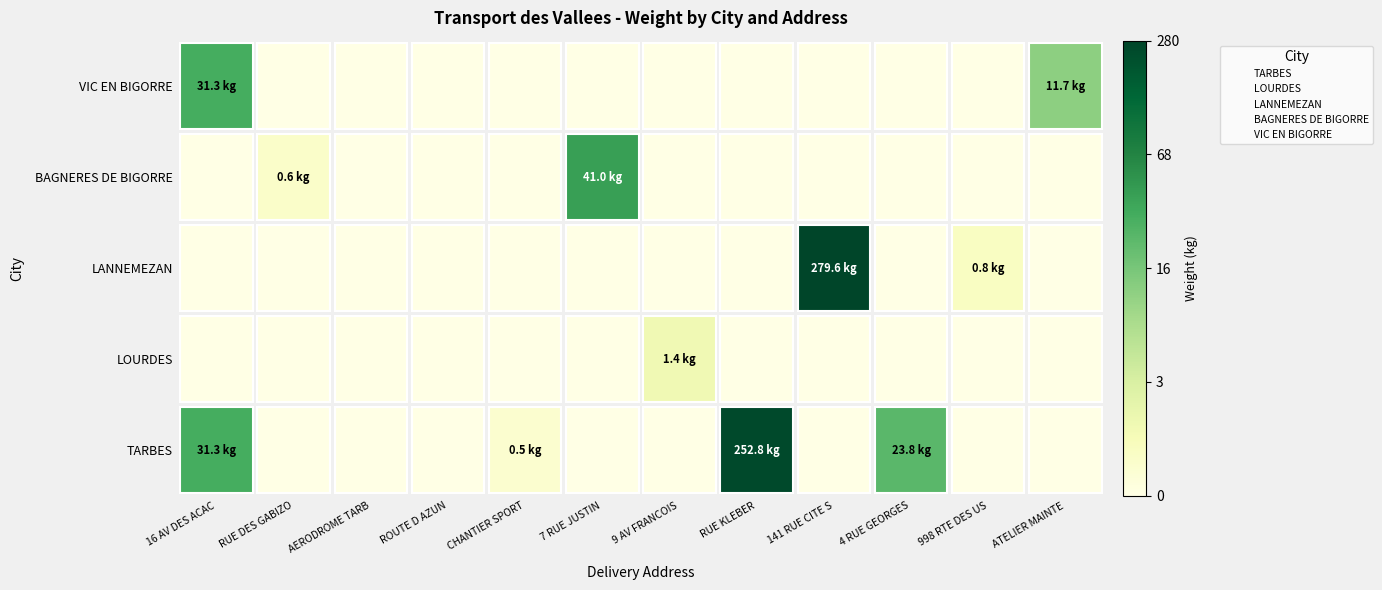

What are all the series names shown in the legend?

TARBES, LOURDES, LANNEMEZAN, BAGNERES DE BIGORRE, VIC EN BIGORRE